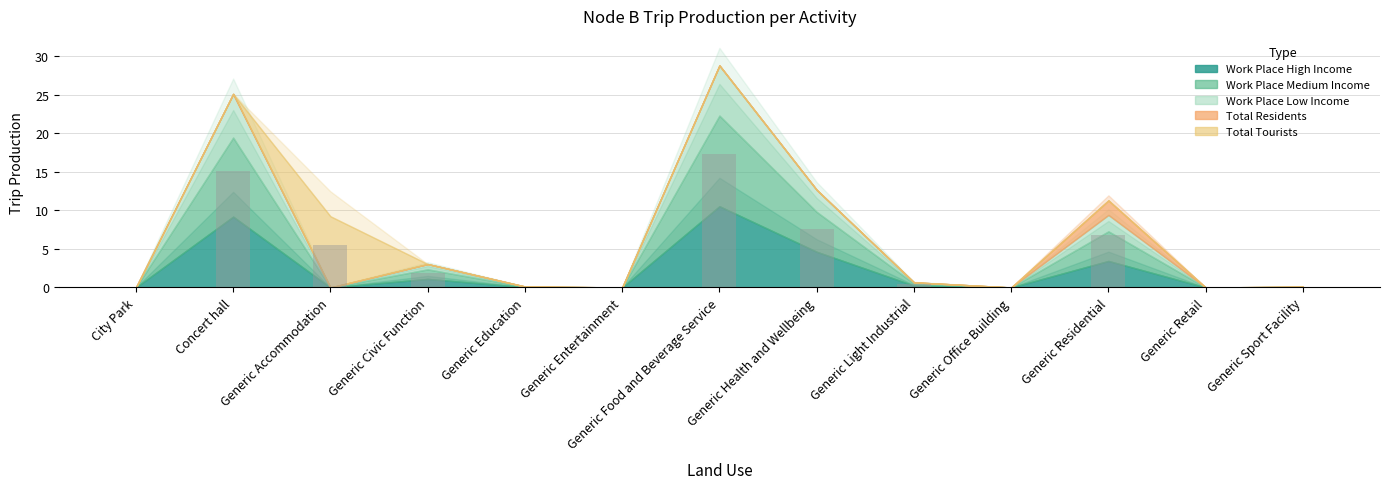

Which has a higher value, Generic Accommodation or Generic Residential?

Generic Residential